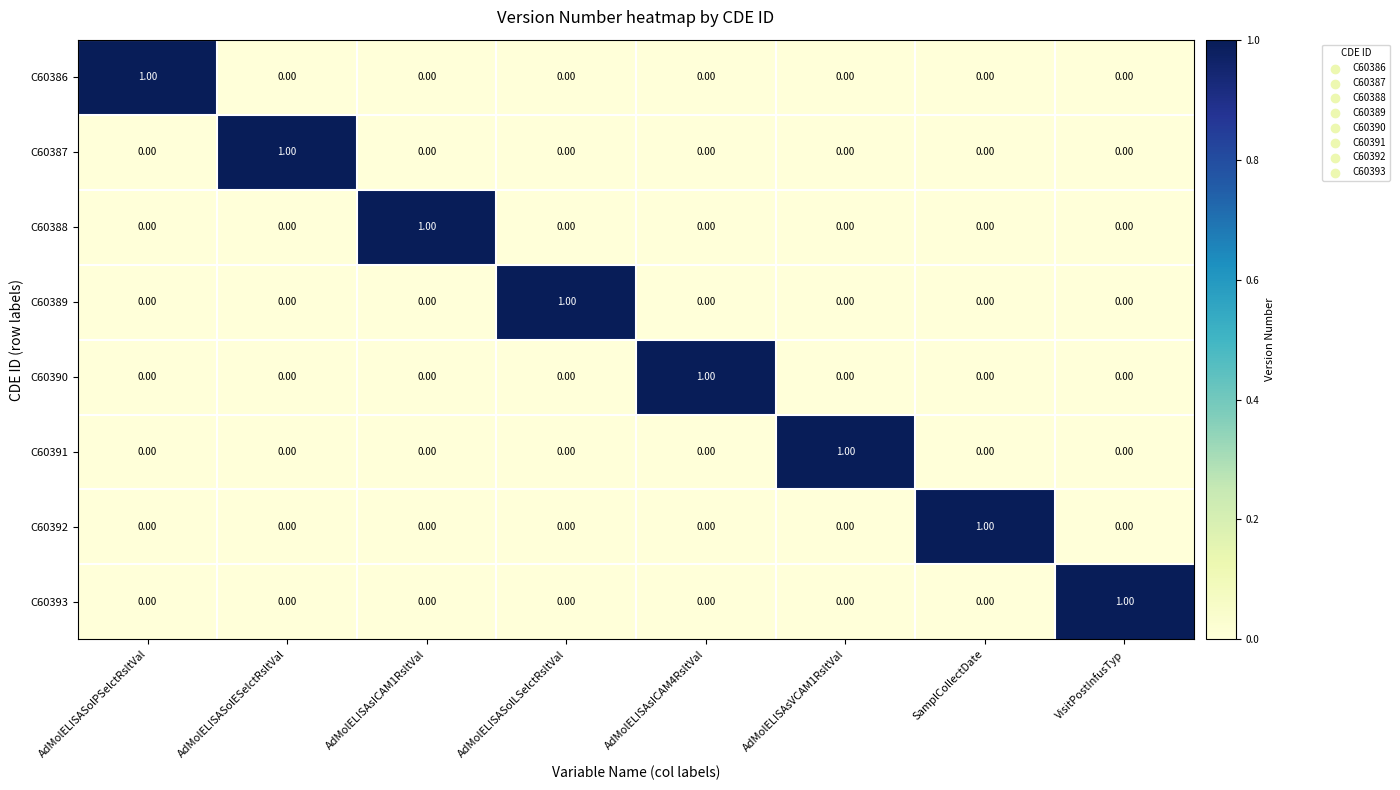

At which label does C60386 reach its peak?

AdMolELISASolPSelctRsltVal